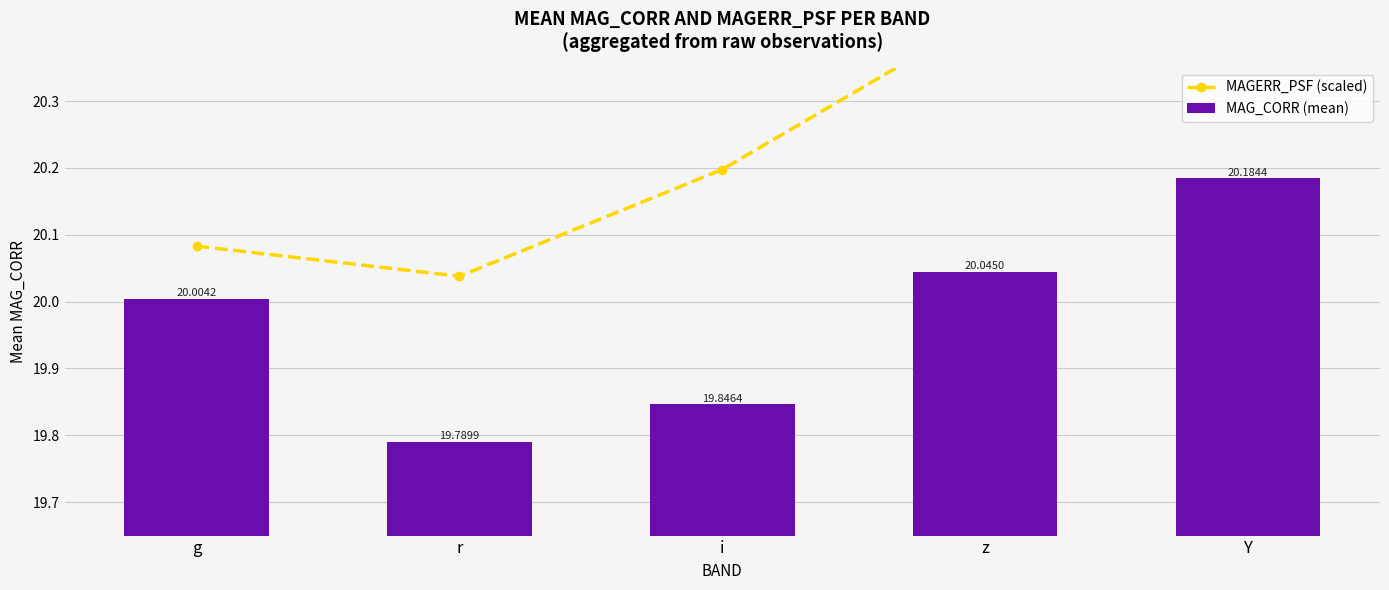

True or false: MAG_CORR (mean) has a value of 19.8 at i.

True